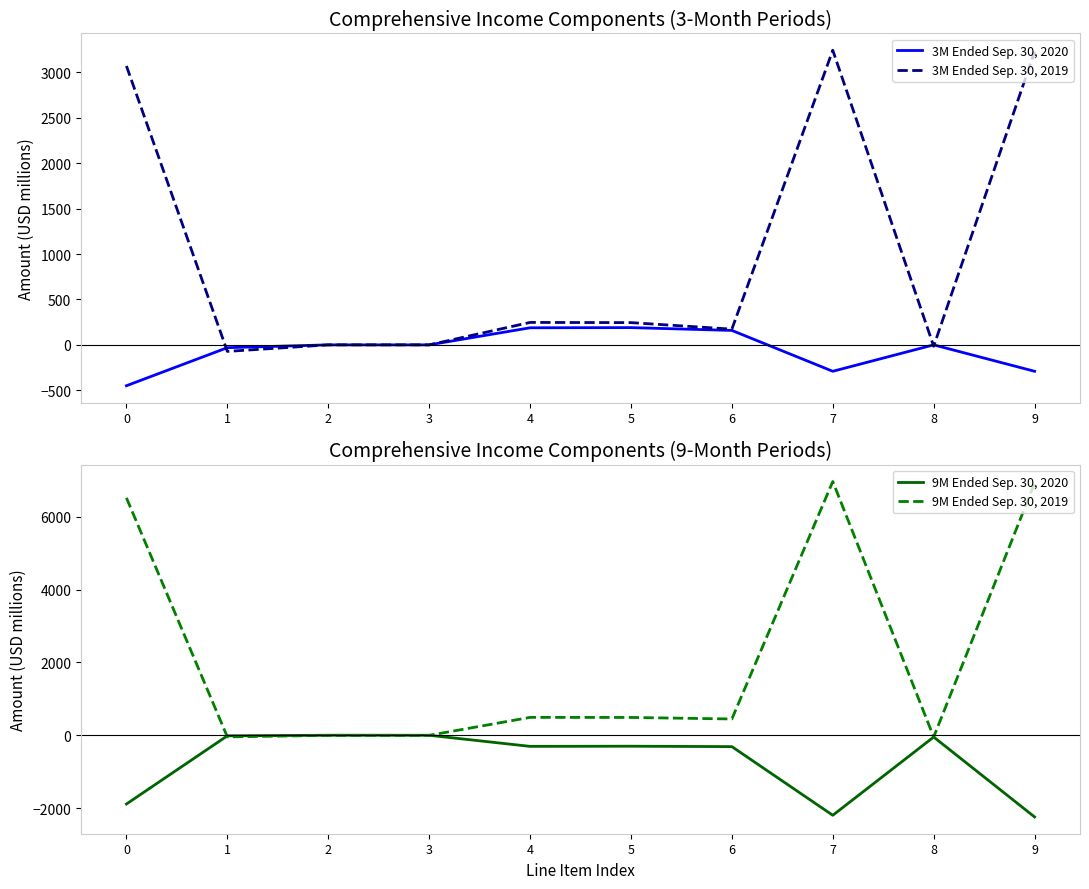

Is it true that 9M Ended Sep. 30, 2020 equals -837 at 0?

False